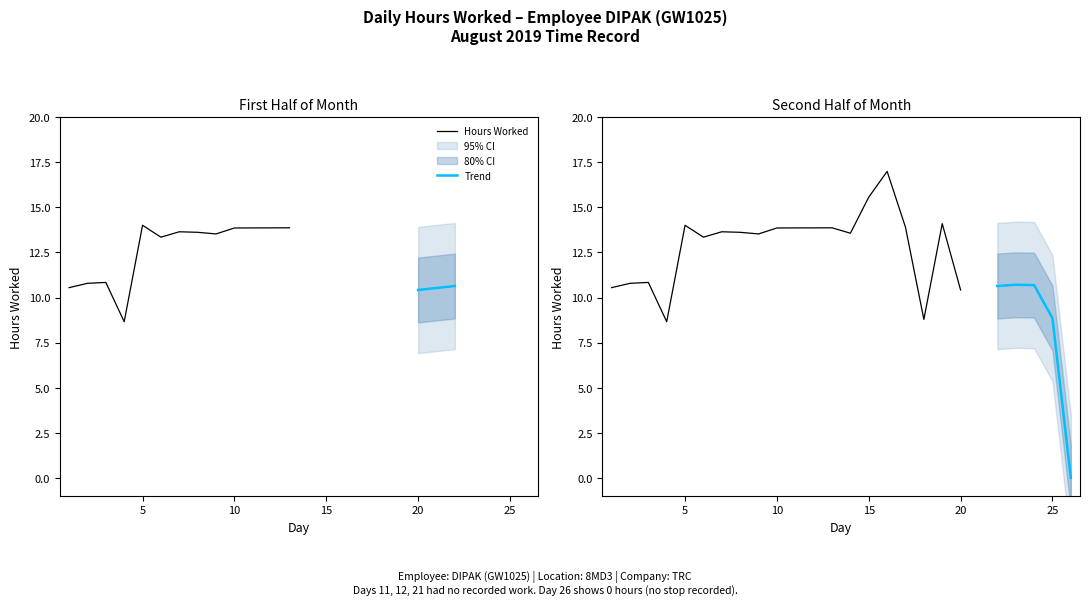

List the labels in order of value, smallest first.

26, 4, 18, 25, 20, 1, 22, 24, 23, 2, 3, 6, 9, 14, 8, 7, 10, 13, 17, 5, 19, 15, 16